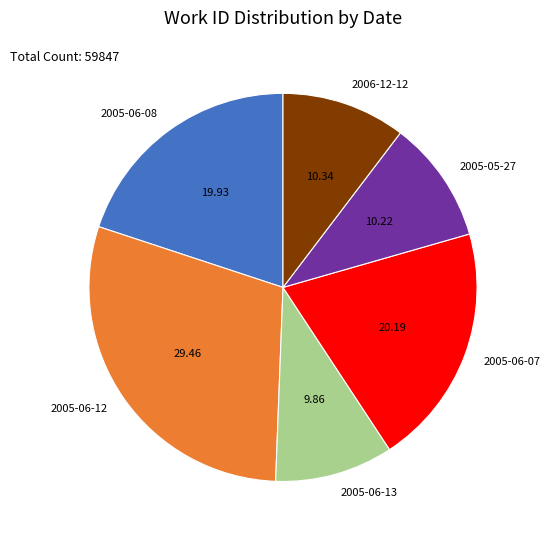

Which has a higher value, 2005-05-27 or 2005-06-08?

2005-06-08